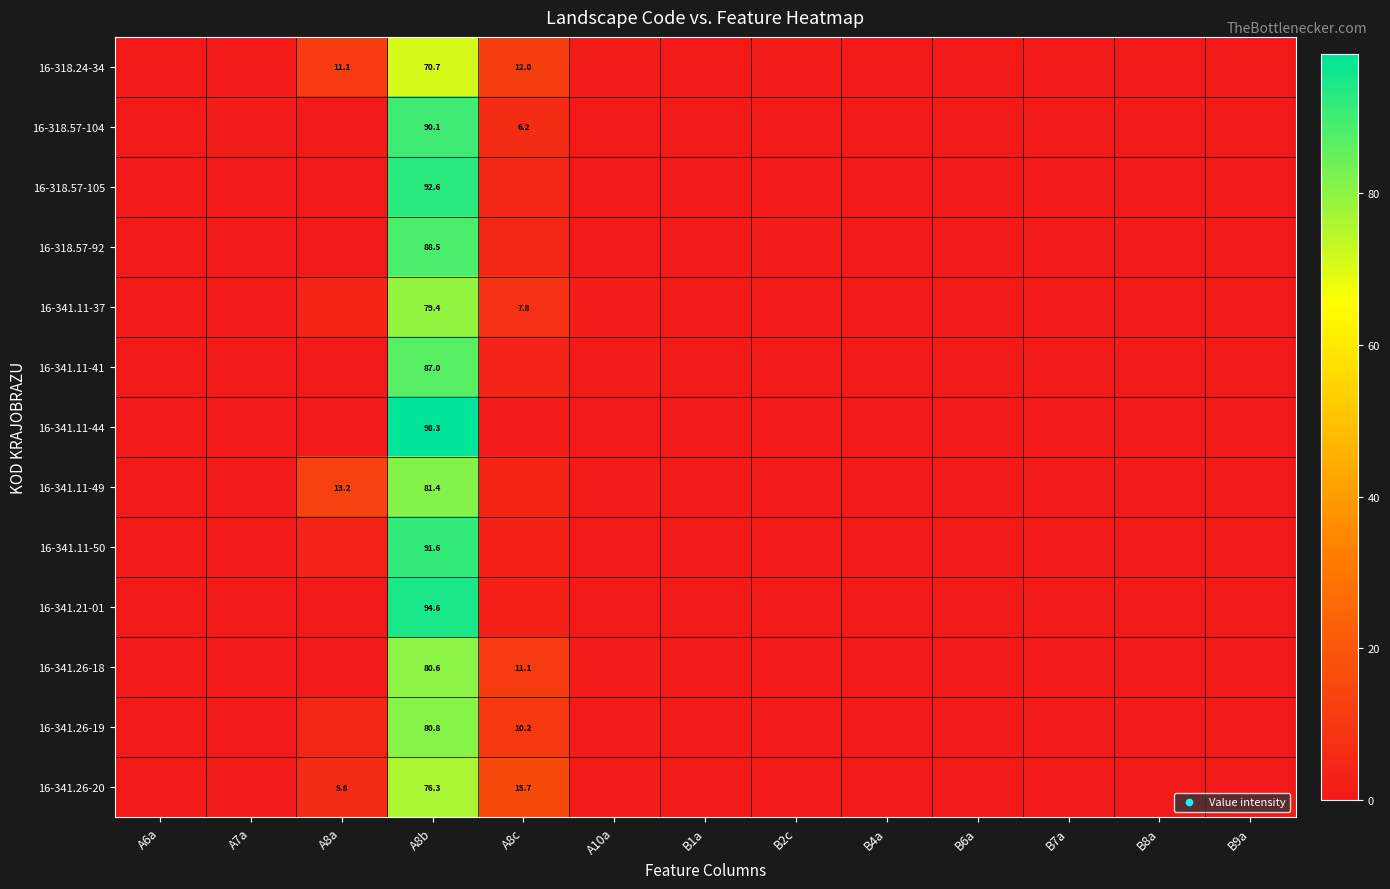

Where is 16-341.11-41 nearest to the value 43?

A8c